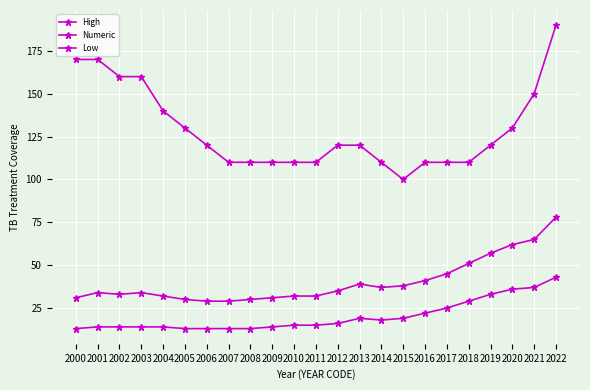

Does the chart have visible grid lines?

Yes